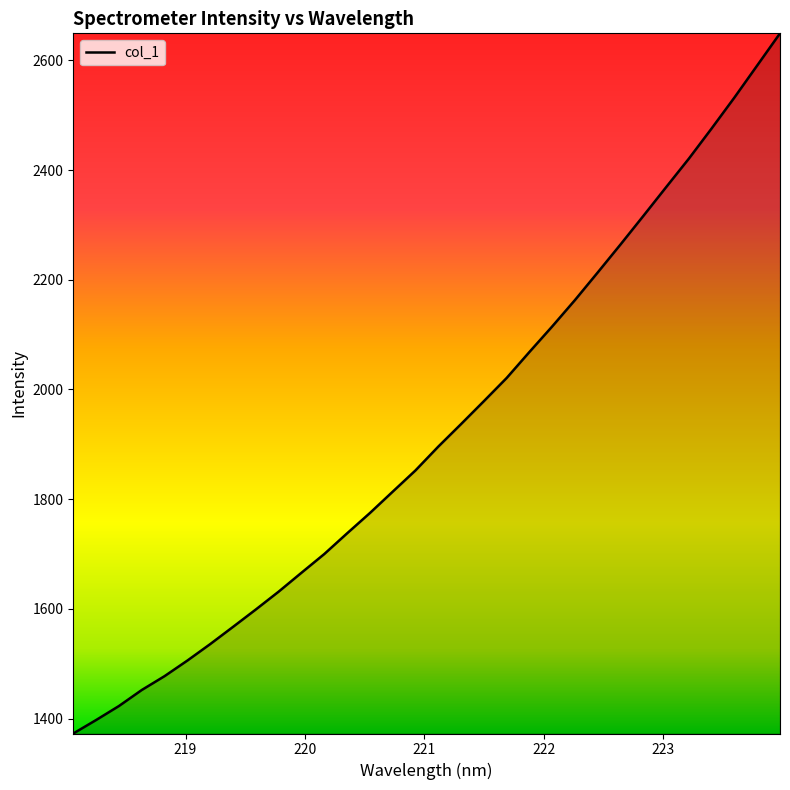

What is the difference between the maximum and minimum values?

1276.4